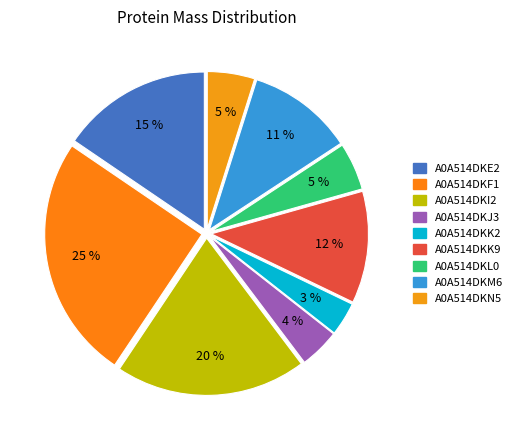

To the nearest percent, what portion does A0A514DKM6 represent?

11%